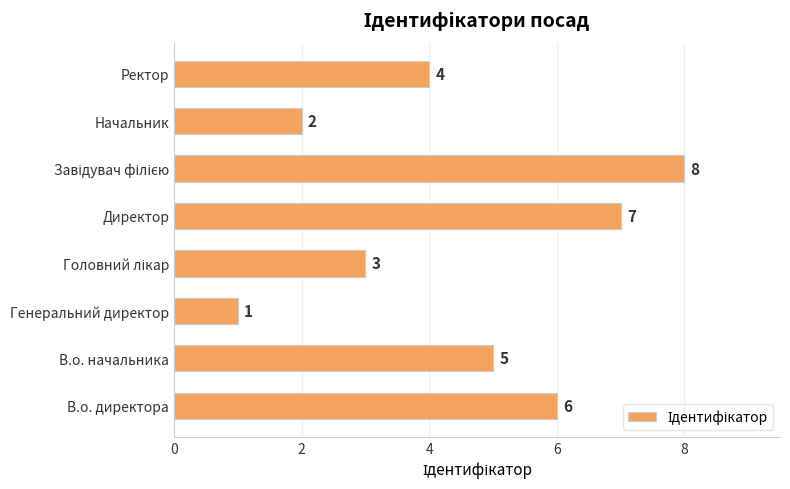

Where is the data nearest to the value 4?

Ректор